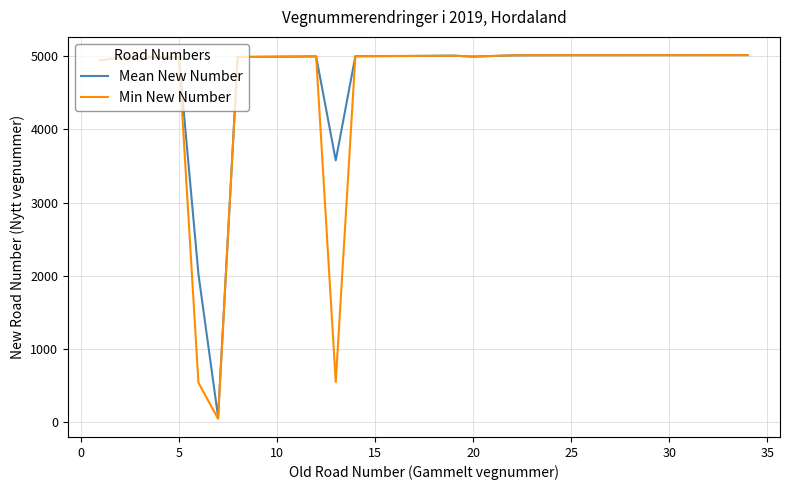

What is the average value of the Mean New Number series?

4528.8